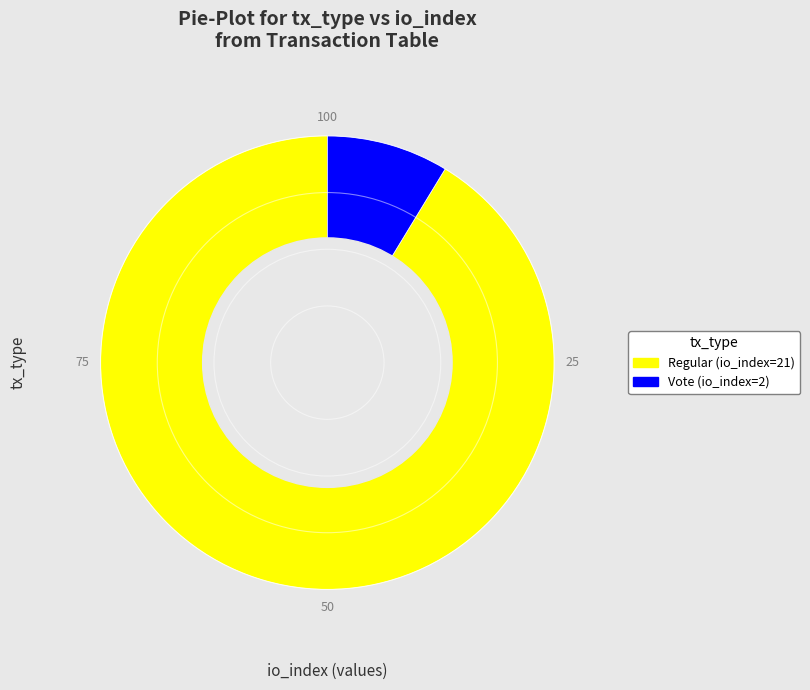

What is the smallest slice in the pie chart?

Vote (io_index=2)